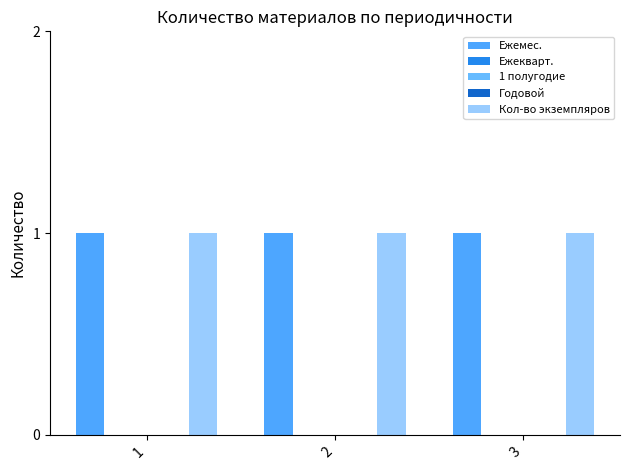

Which series changed the most between 1 and 3?

Ежемес.